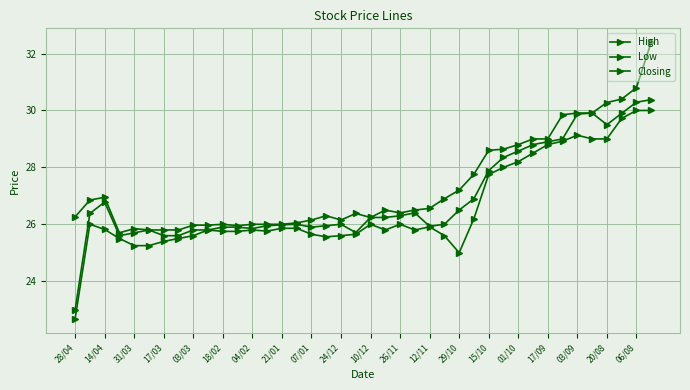

How many lines are shown in the chart?

3